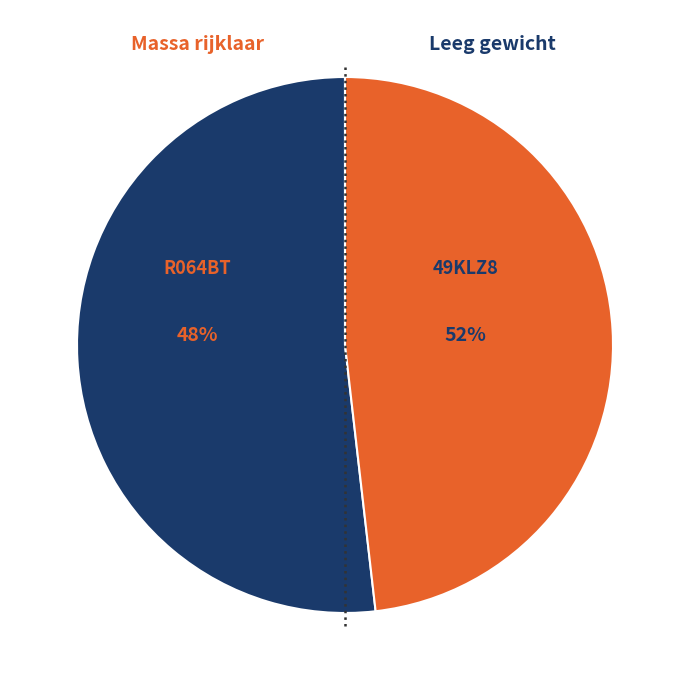

Which slice is the smallest?

R064BT